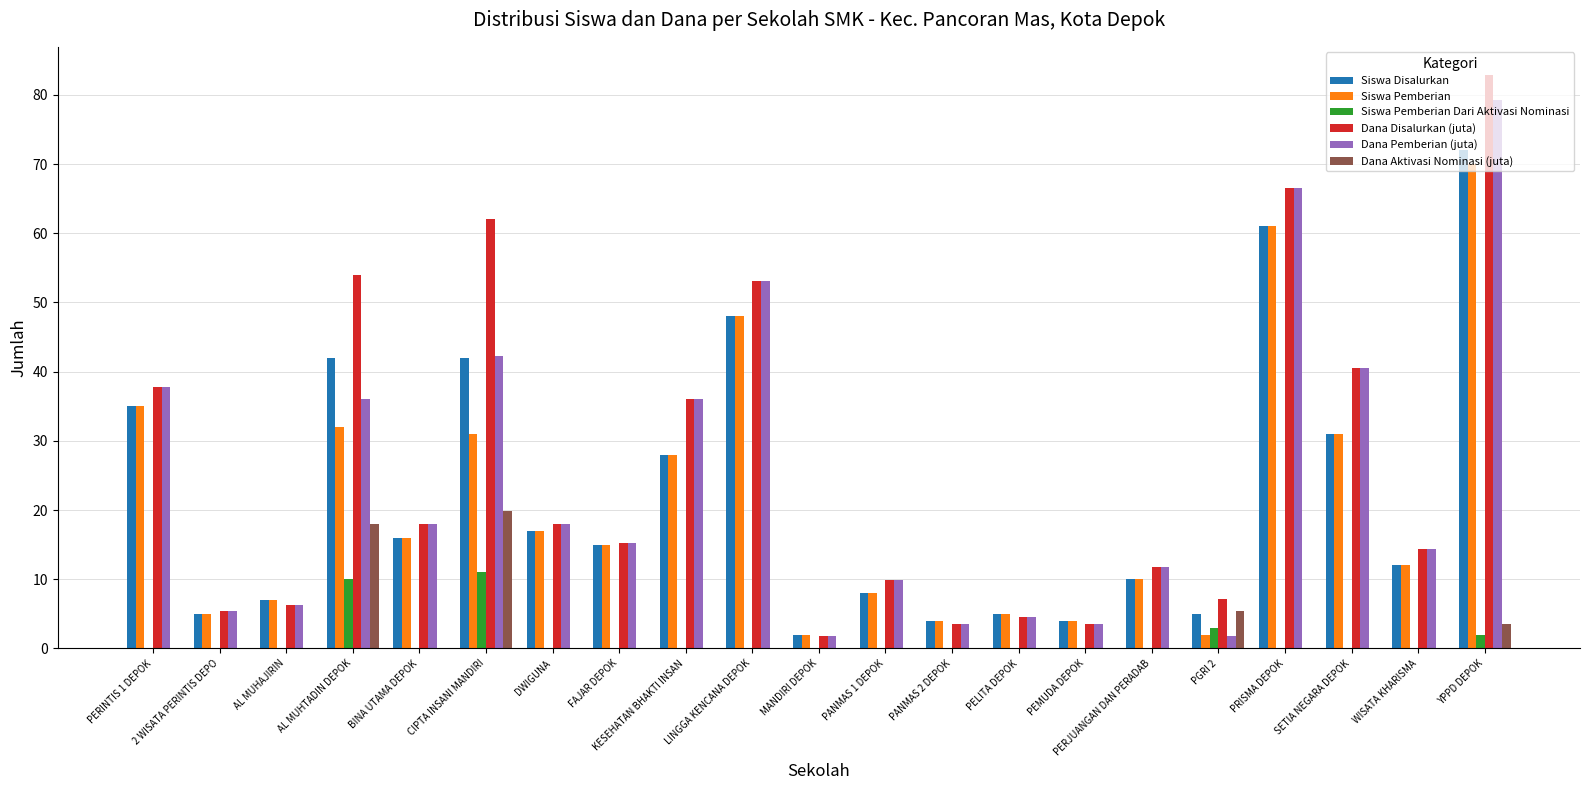

What is the sum of all Siswa Disalurkan values?

469.0